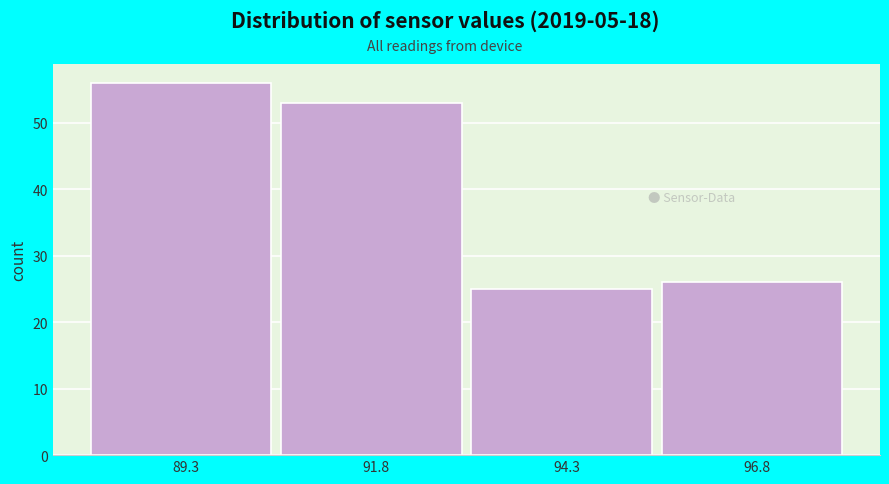

What is the height of the bar covering 93.1 to 95.6 on the x-axis? Neither the bar edges nor the heights are printed on the chart, so give them approximately, as read against the axes.

25